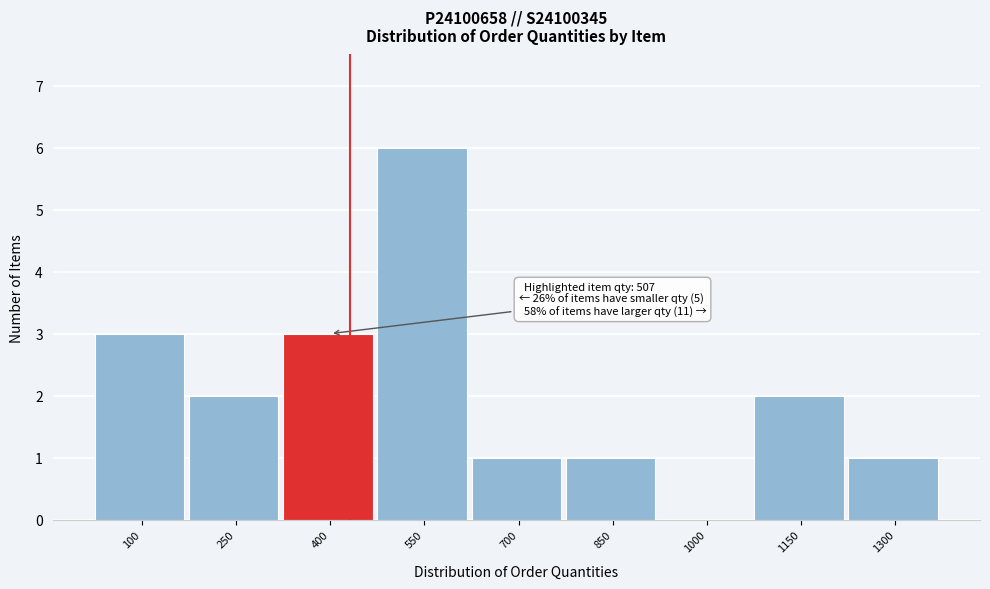

Reading left to right, what are all the values shown in this chart?

100=3	250=2	400=3	550=6	700=1	850=1	1000=0	1150=2	1300=1